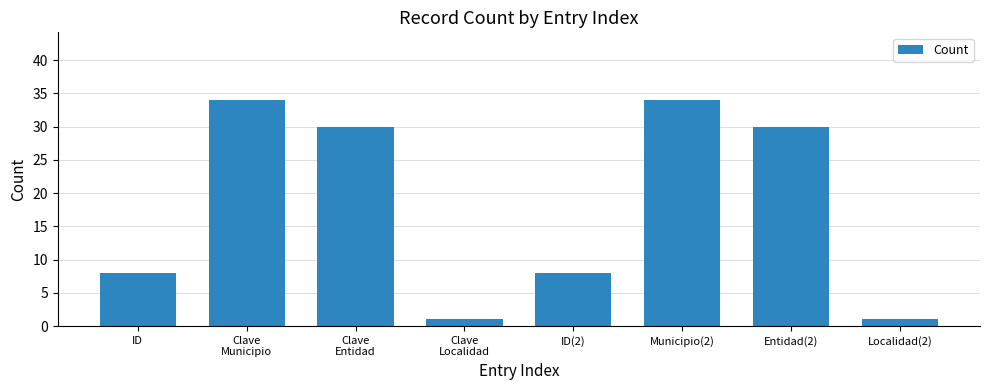

Reading left to right, transcribe all the data shown in this chart.

ID=8	Clave
Municipio=34	Clave
Entidad=30	Clave
Localidad=1	ID(2)=8	Municipio(2)=34	Entidad(2)=30	Localidad(2)=1